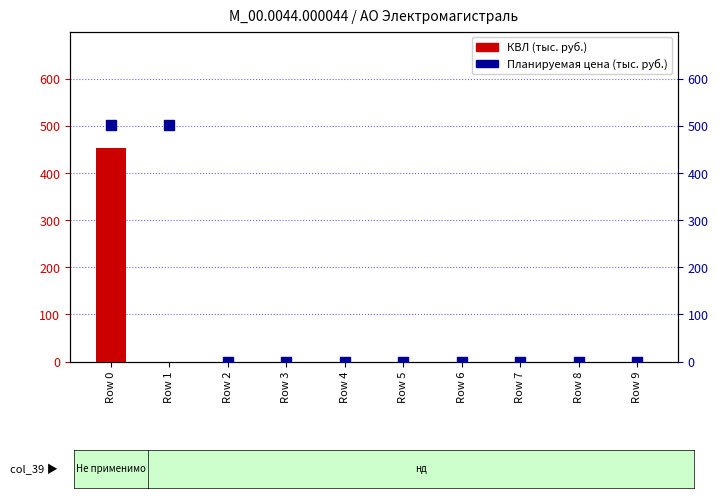

Which series reaches the maximum Y coordinate?

Планируемая цена (тыс. руб.)